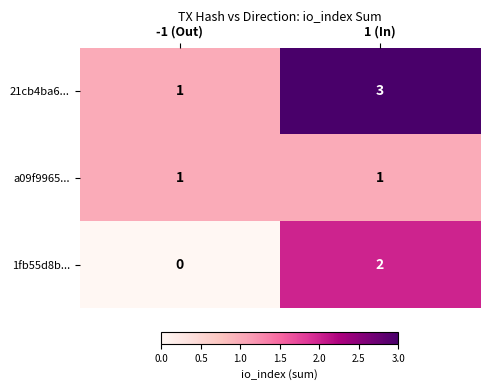

True or false: a09f9965... has a value of 1 at -1 (Out).

True